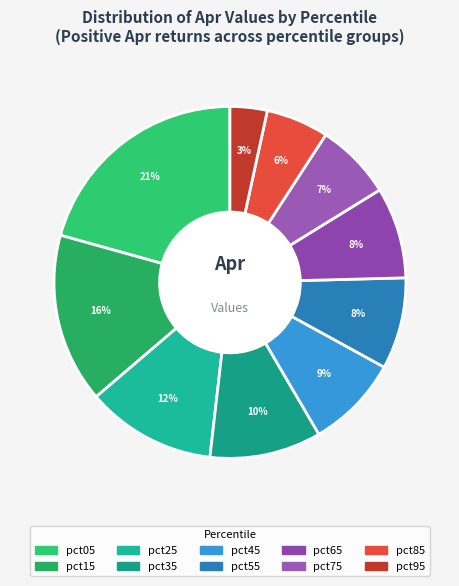

Which has a higher value, pct45 or pct95?

pct45